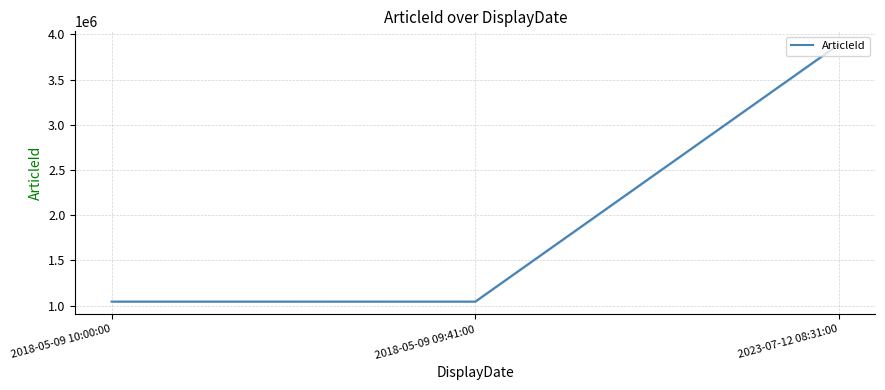

Which label corresponds to the smallest value in the chart?

2018-05-09 09:41:00